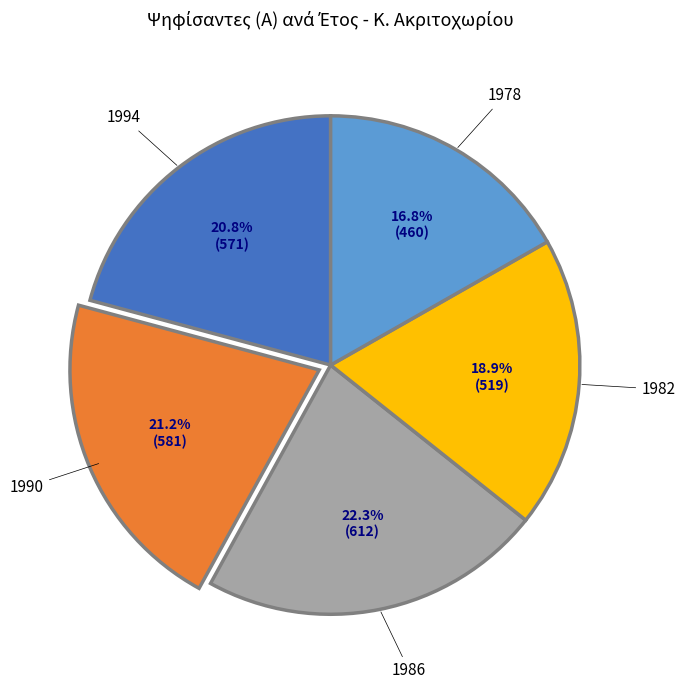

Count the number of slices in the pie.

5